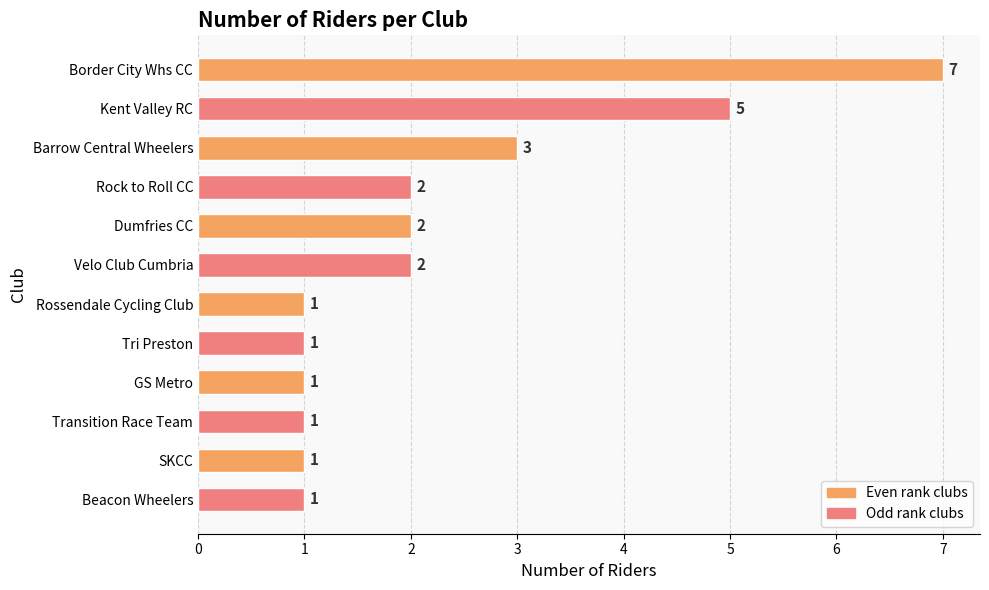

Approximately how many times larger is the value at SKCC compared to Rock to Roll CC?

0.5